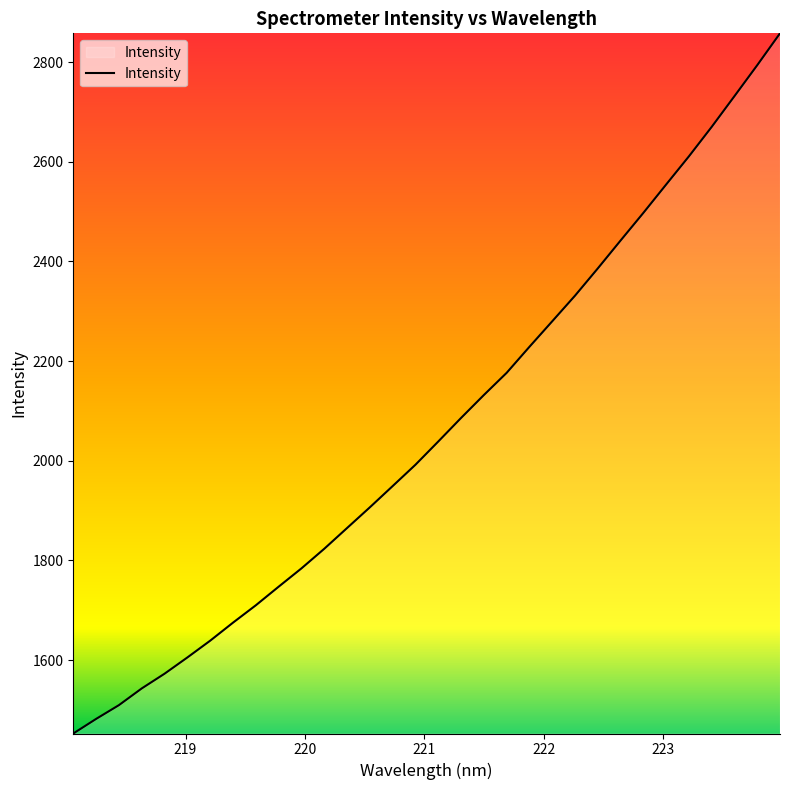

Reading right to left, what are all the values shown in this chart?

2857.8	2793.9	2731.7	2670.1	2610.9	2554.4	2497.5	2442.0	2386.0	2331.4	2280.0	2228.7	2176.5	2132.0	2086.0	2038.7	1992.1	1949.3	1906.7	1865.1	1823.5	1784.1	1747.4	1710.1	1675.2	1639.0	1605.4	1572.8	1543.2	1509.7	1482.0	1452.8